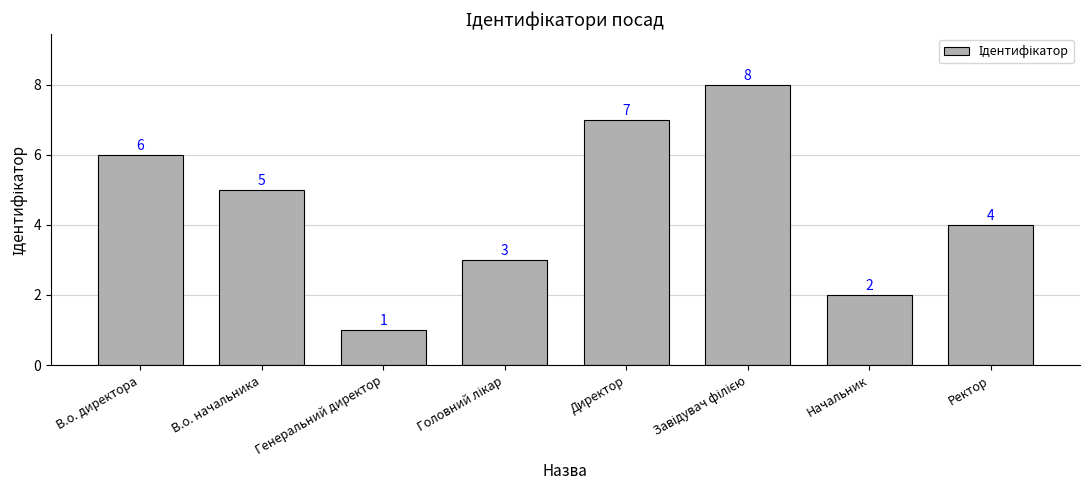

What is the change in value from В.о. начальника to Начальник?

-3